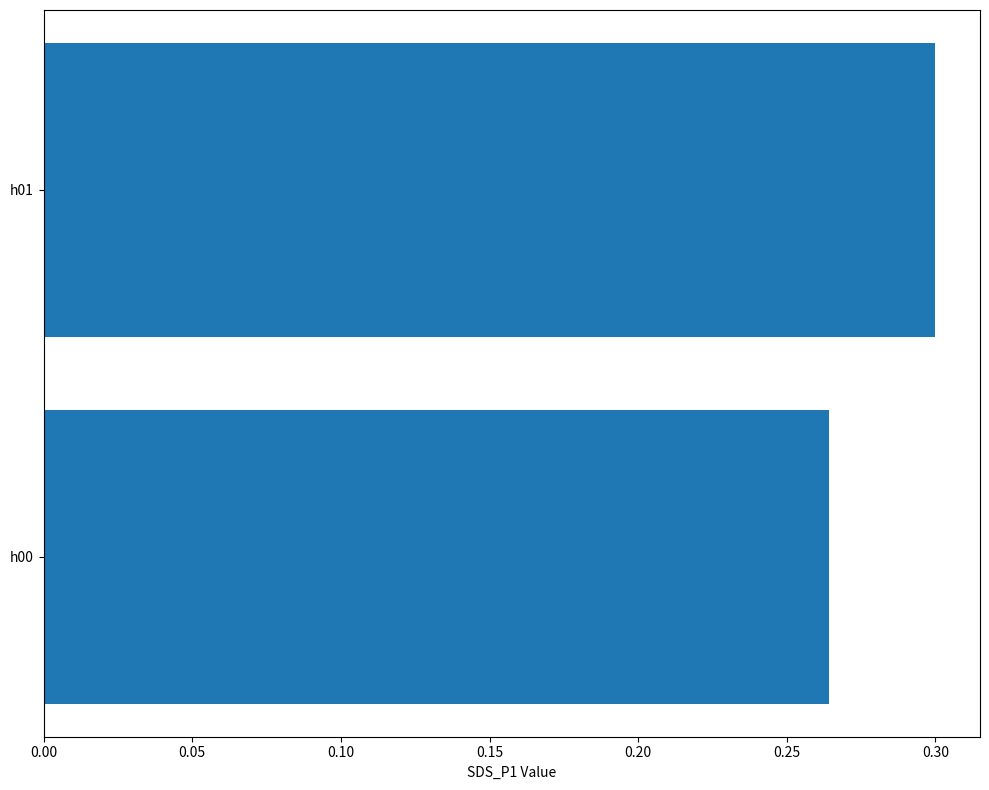

List the labels in order of value, largest first.

h01, h00